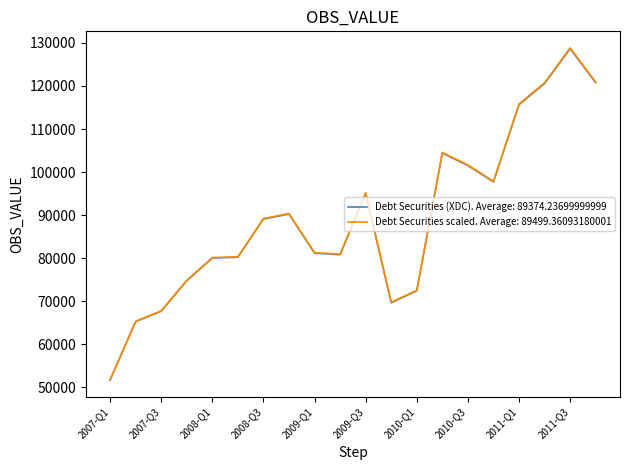

What is the maximum value for Debt Securities (XDC). Average: 89374.23699999999?

128637.1